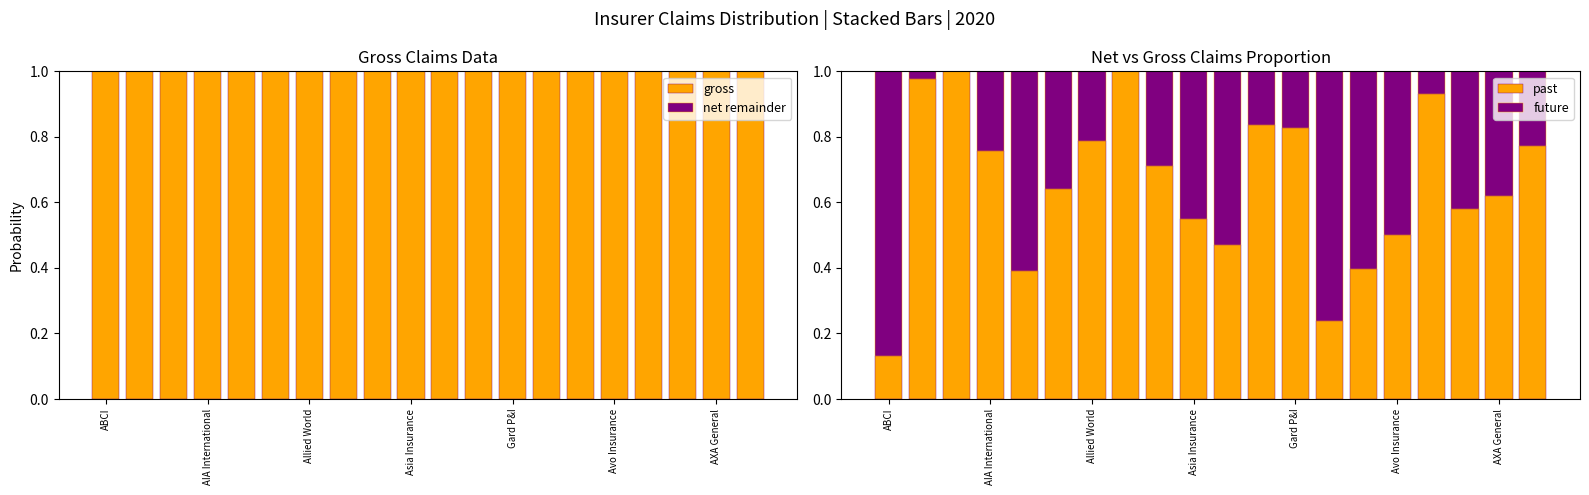

What value does the gross series have at Asia Insurance?

1.0